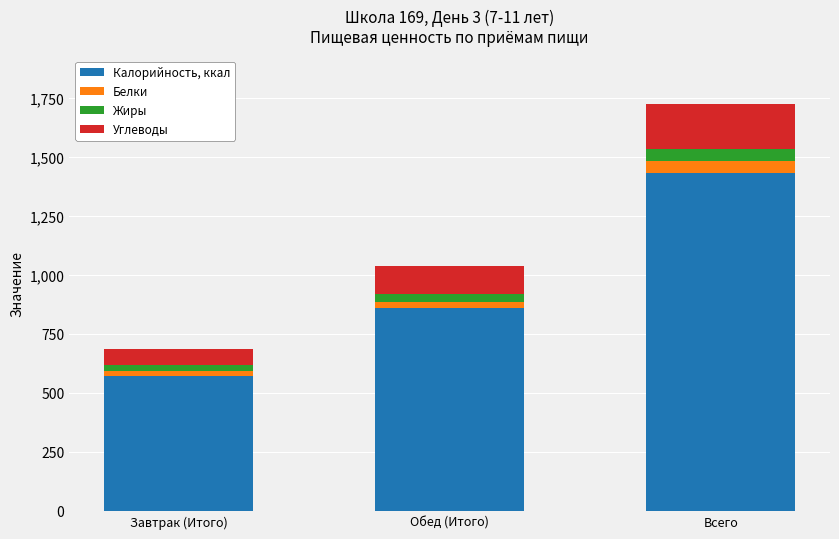

Are the bars horizontal?

No